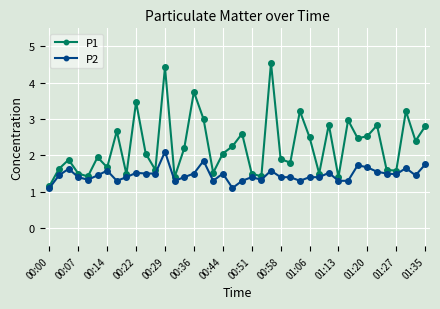

True or false: P1 and P2 cross at least once.

False